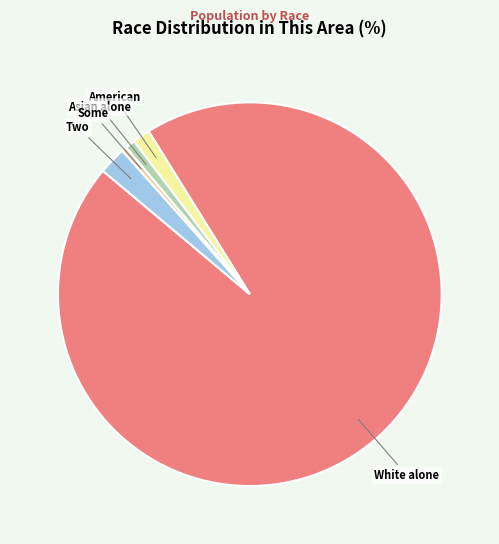

Is there any slice that represents more than half of the pie?

Yes